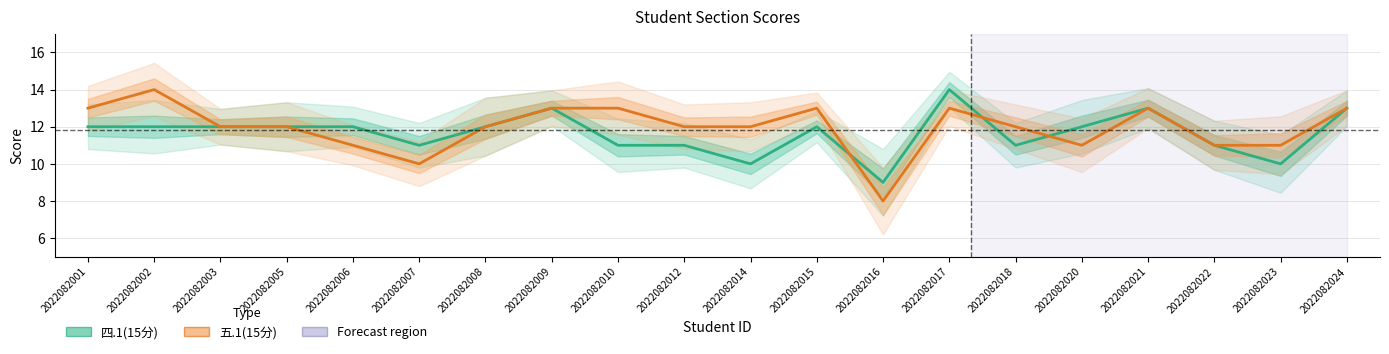

Is it true that 五.1(15分) equals 14 at 2022082002?

True